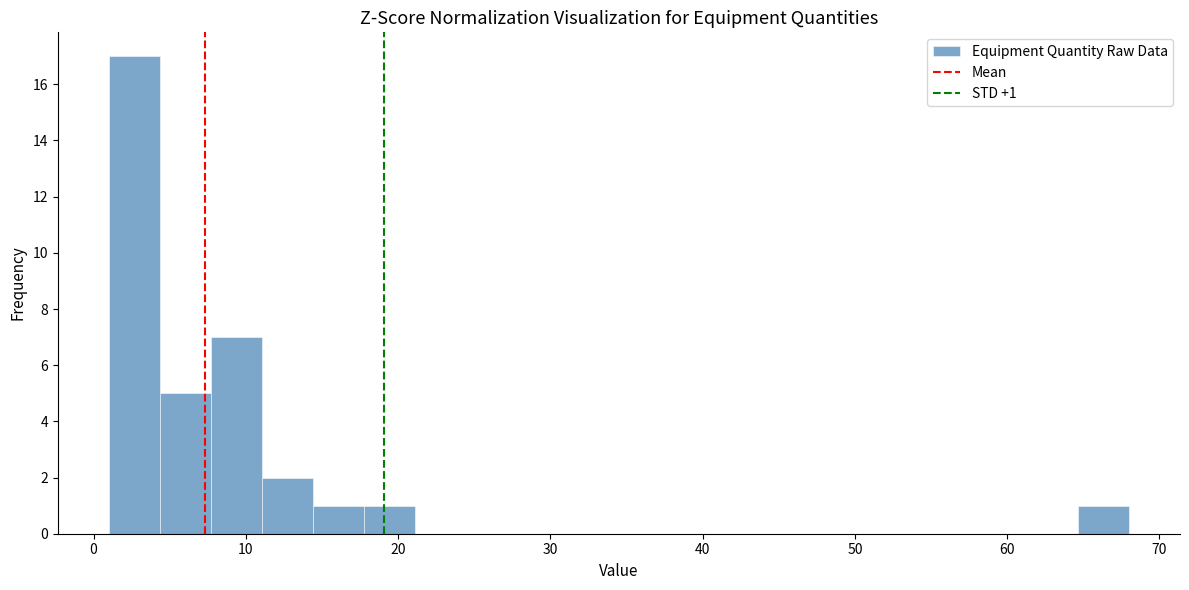

Read against the x-axis, roughly where is the centre of the tallest bar?

3